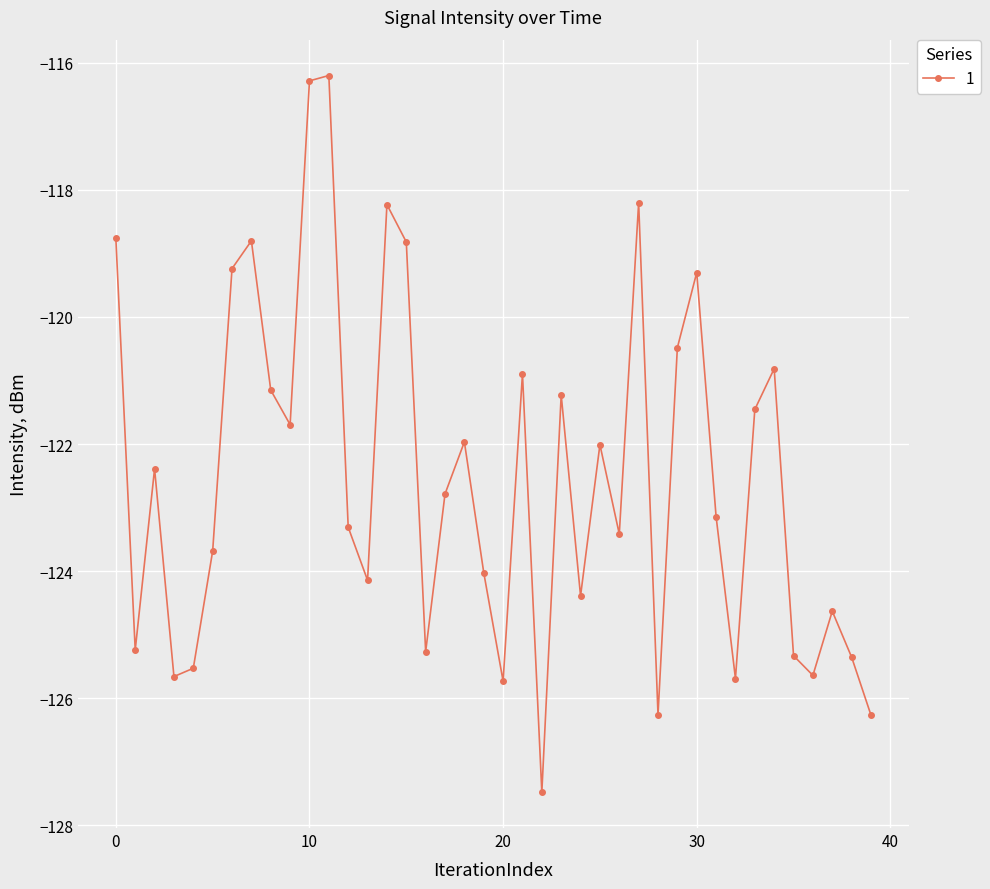

How many series are shown in this chart?

1